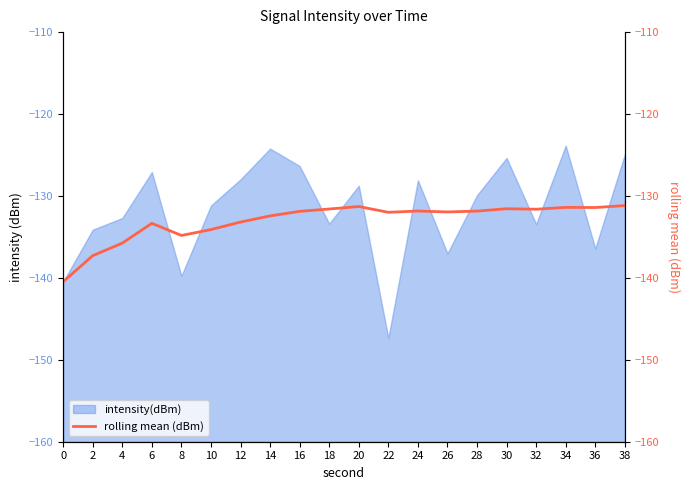

Between 24 and 0, which is larger?

24